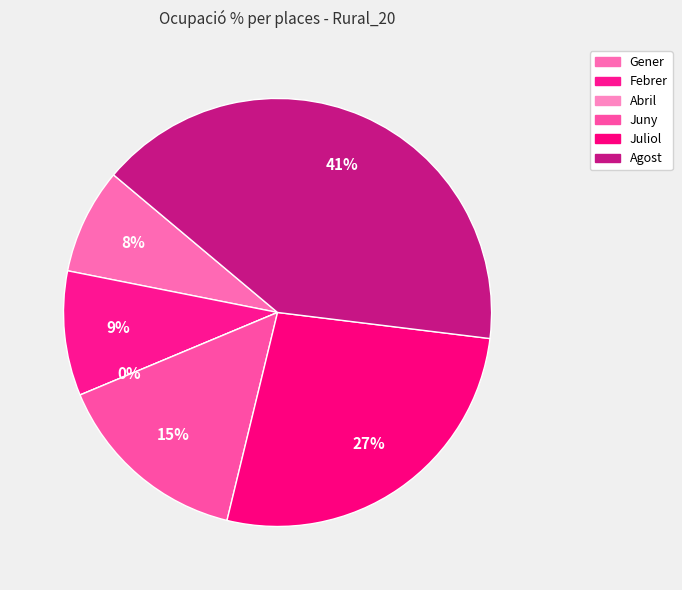

Which has a higher value, Juliol or Abril?

Juliol